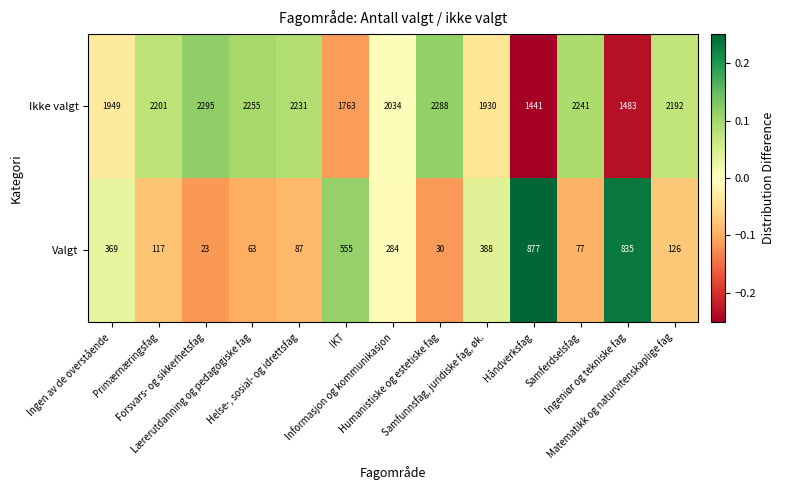

What is the difference between the second highest and minimum values in the Valgt series?

812